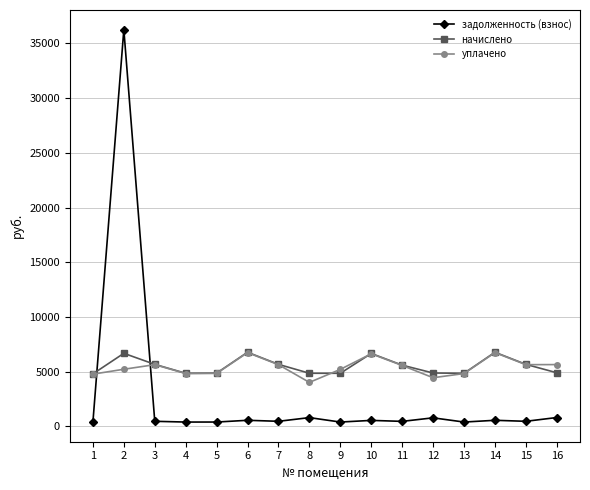

Between which two adjacent categories do задолженность (взнос) and уплачено first intersect?

1 and 2